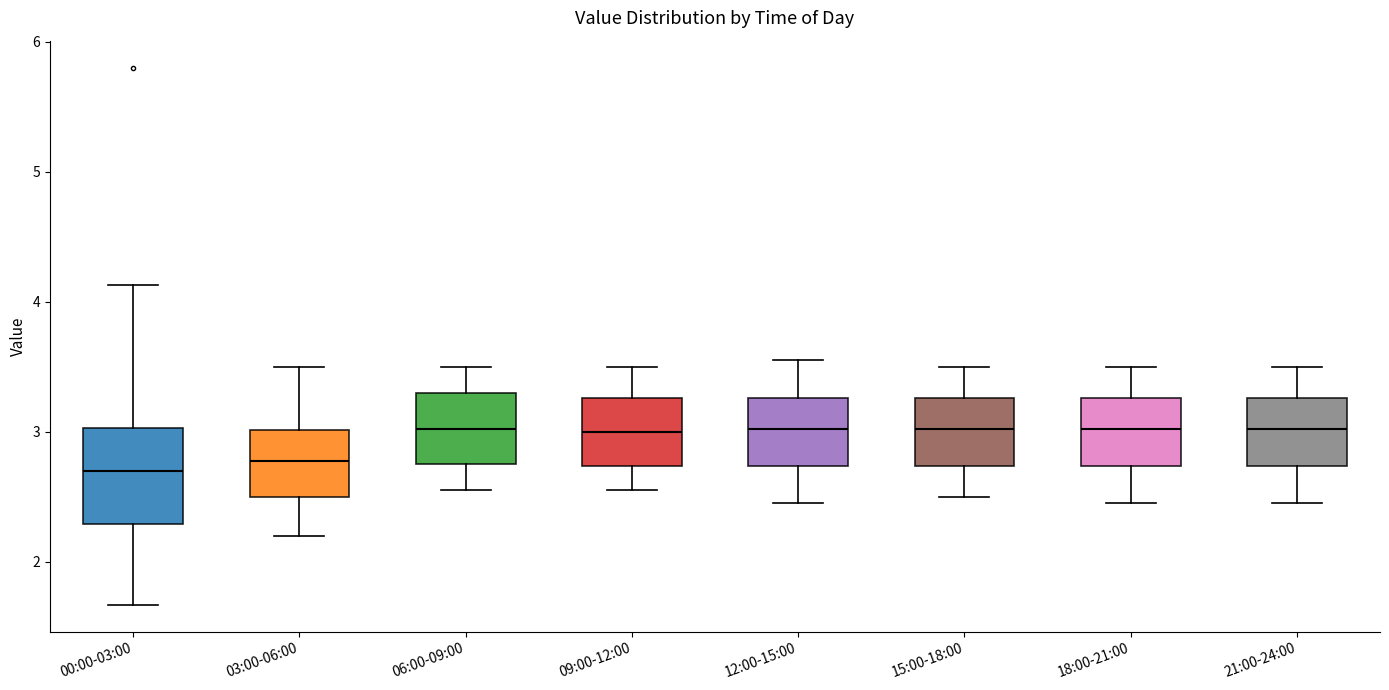

Where does the upper whisker of the box for 21:00-24:00 end on the y-axis? The values are not printed on the chart, so give them approximately, as read against the axis.

3.5